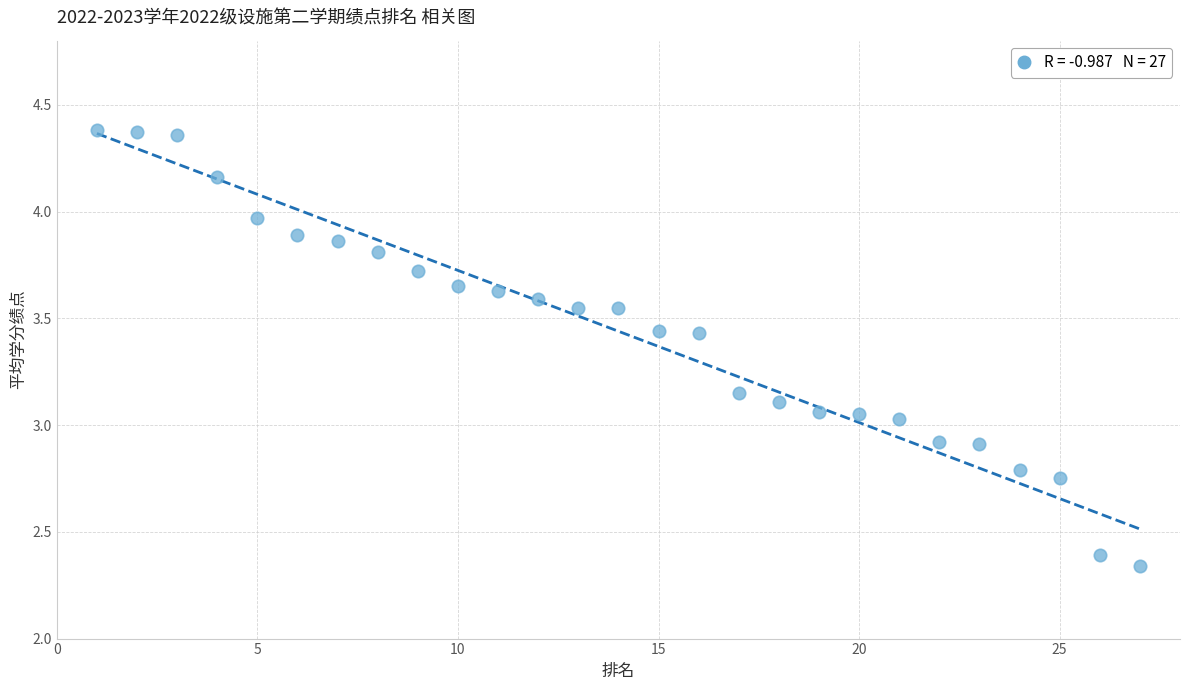

What is the range of Y values (max minus min)?

2.0